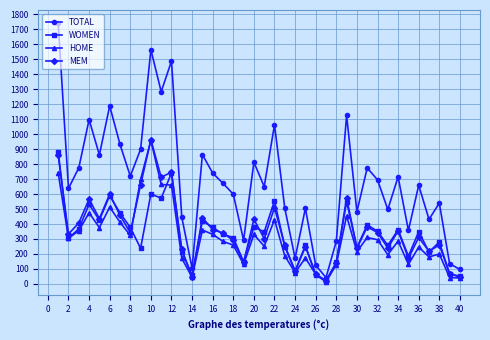

Which series has the largest total across all categories?

TOTAL